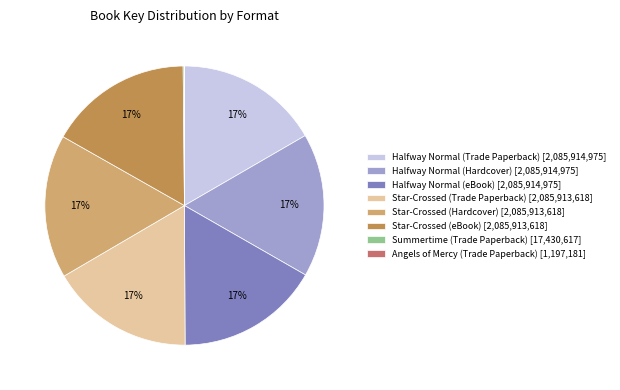

True or false: Halfway Normal (Trade Paperback) accounts for 30% of the total.

False